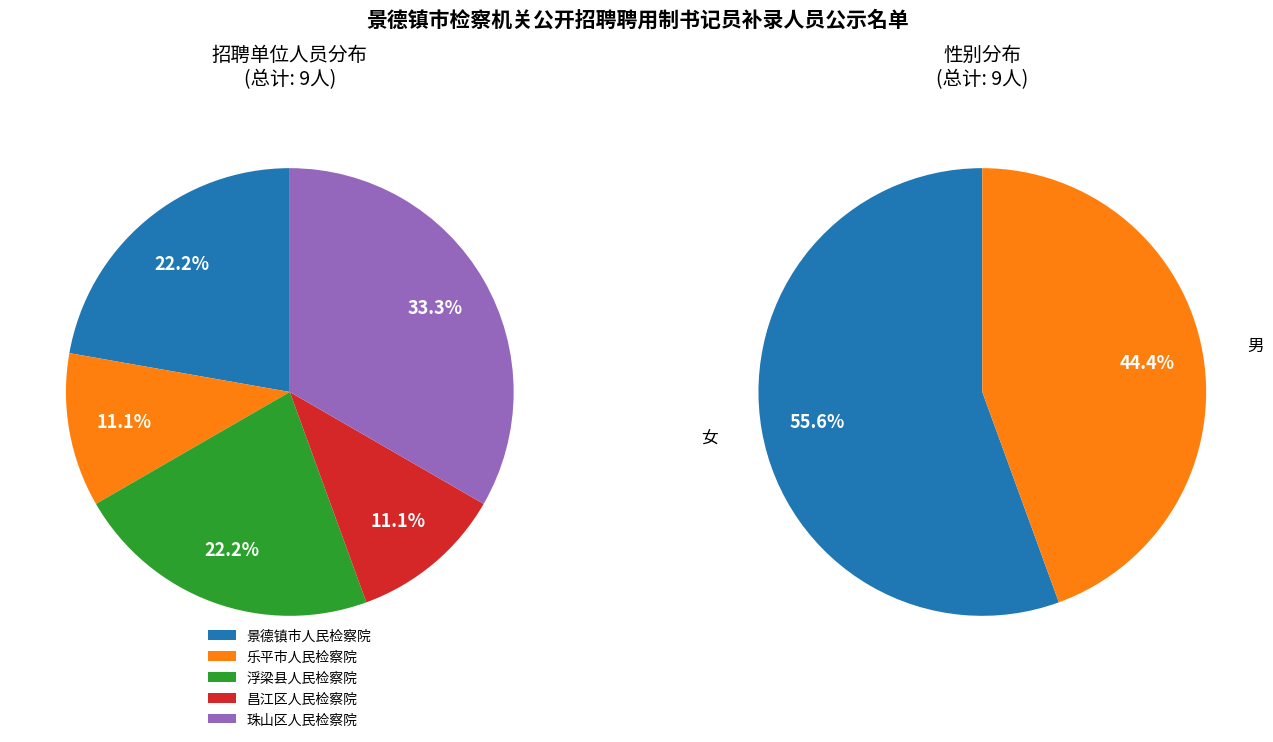

How many slices are in this pie chart?

5